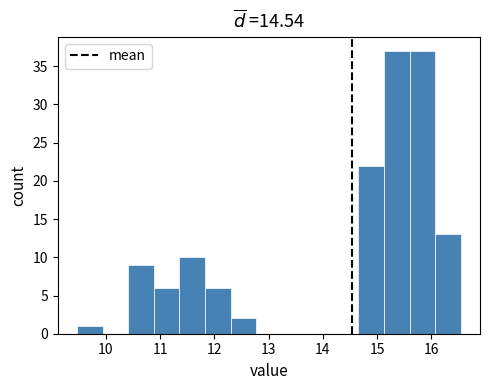

Reading left to right, list every bar in this chart as the range it spans on the x-axis followed by its height. Neither the bar edges nor the heights are printed on the chart, so give them approximately, as read against the axes.

9.5 to 9.9: 1
9.9 to 10.4: 0
10.4 to 10.9: 9
10.9 to 11.4: 6
11.4 to 11.8: 10
11.8 to 12.3: 6
12.3 to 12.8: 2
12.8 to 13.2: 0
13.2 to 13.7: 0
13.7 to 14.2: 0
14.2 to 14.7: 0
14.7 to 15.1: 22
15.1 to 15.6: 37
15.6 to 16.1: 37
16.1 to 16.5: 13